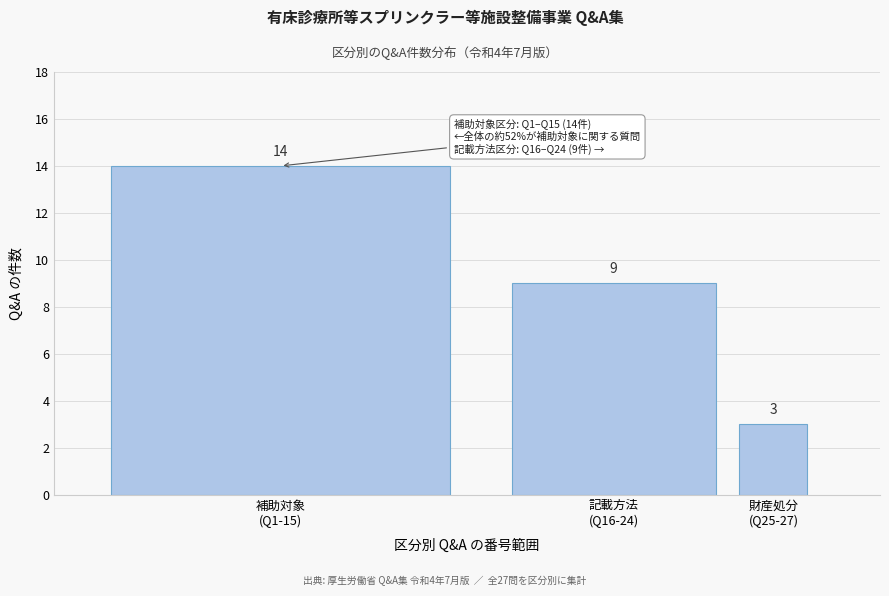

Reading left to right, extract all data points from this chart.

14	9	3